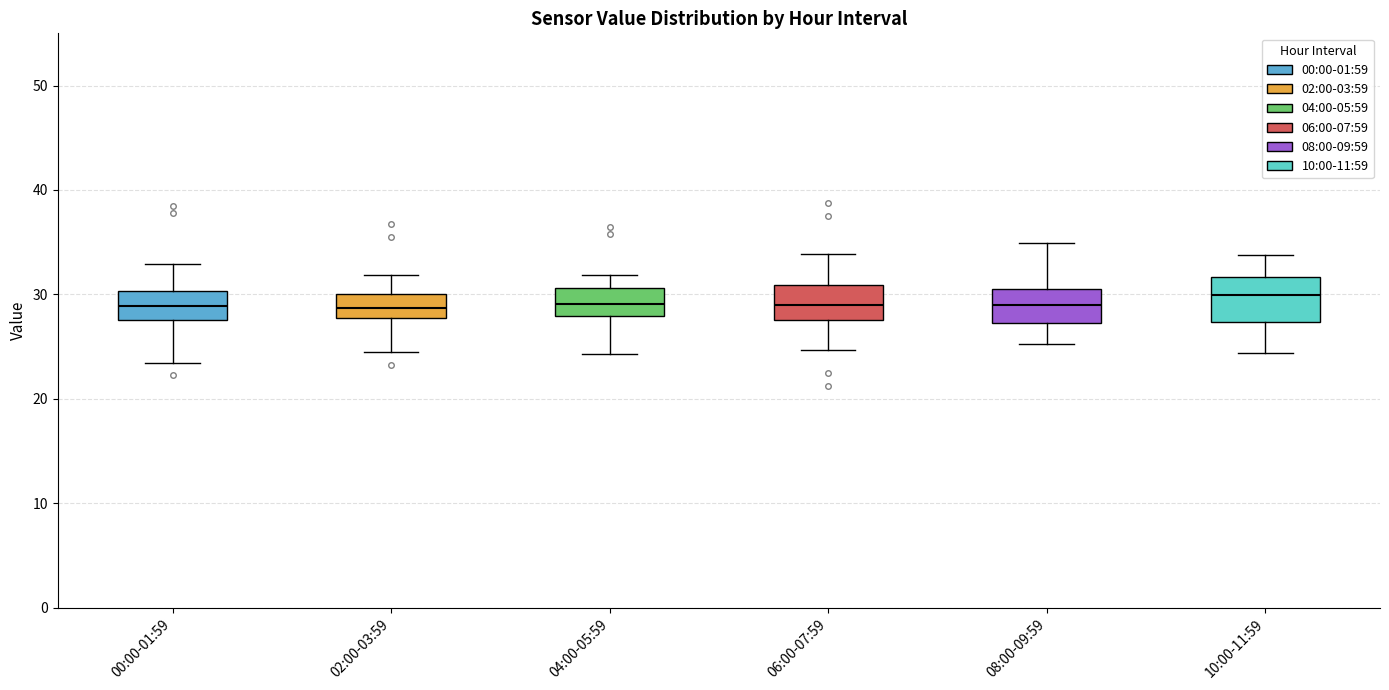

Where does the upper whisker of the box for 08:00-09:59 end on the y-axis? The values are not printed on the chart, so give them approximately, as read against the axis.

35